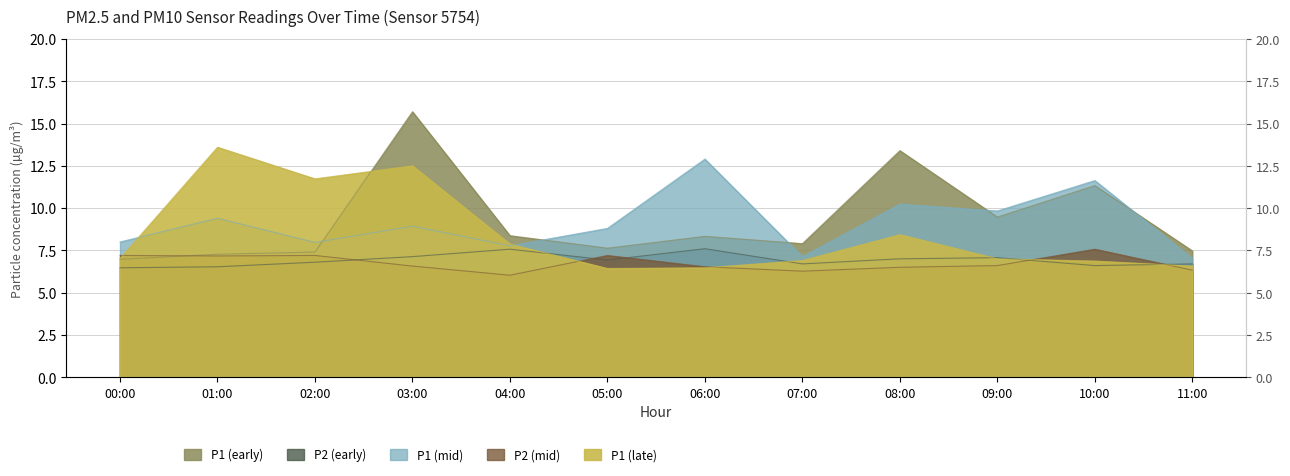

In P1_late, how many points are lower than both neighbors (excluding endpoints)?

2